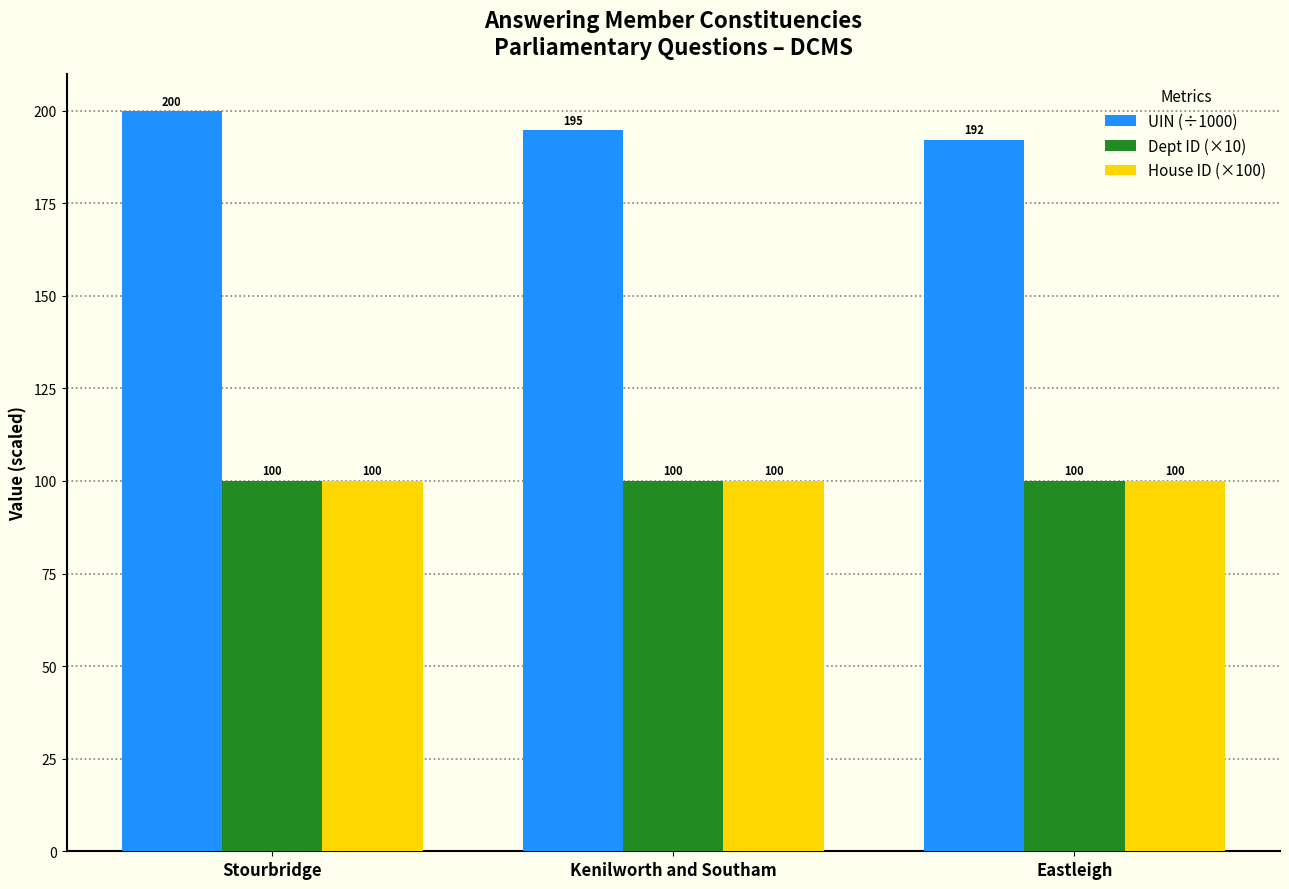

What is the value of the Dept ID (×10) bar at the 1st from the left?

100.0